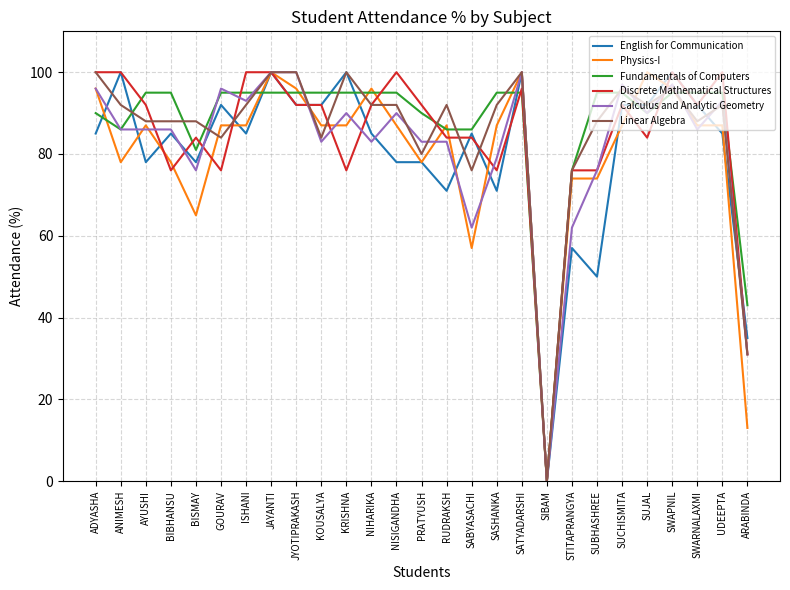

The Calculus and Analytic Geometry series shows 100 at JYOTIPRAKASH. True or false?

True